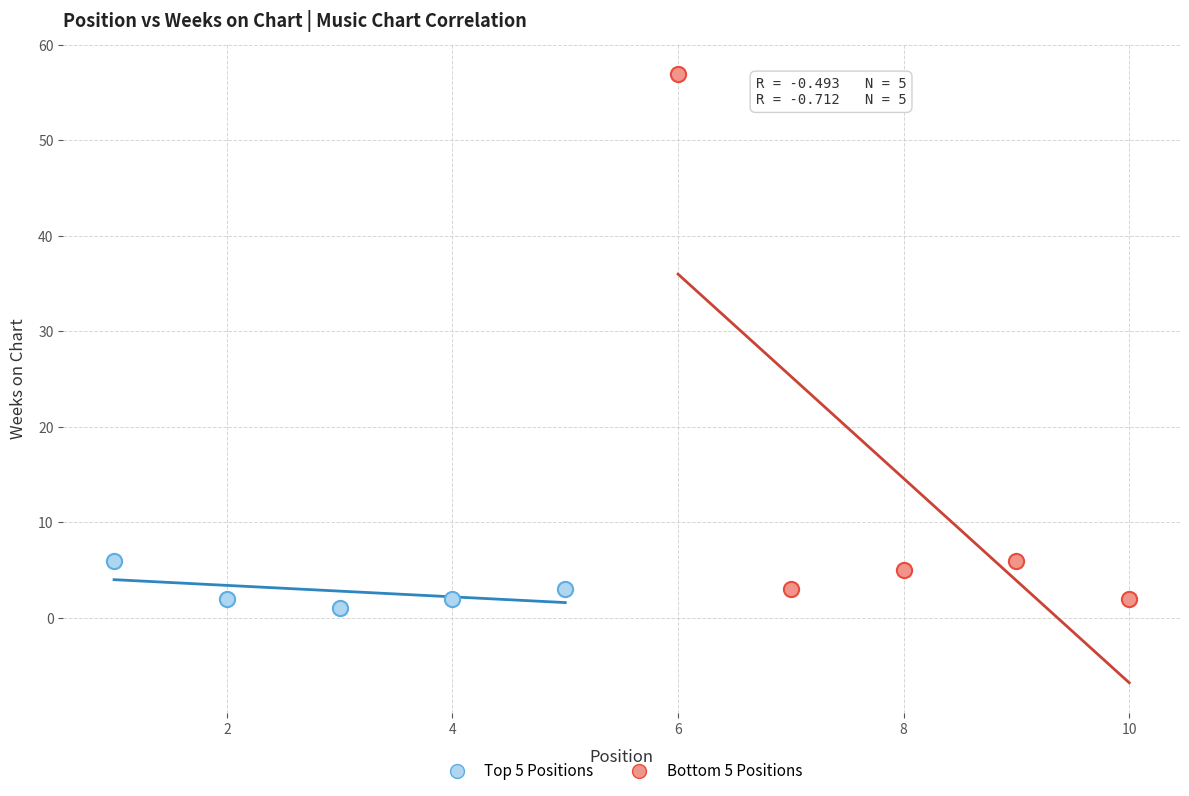

Which series reaches the maximum Y coordinate?

Bottom 5 Positions